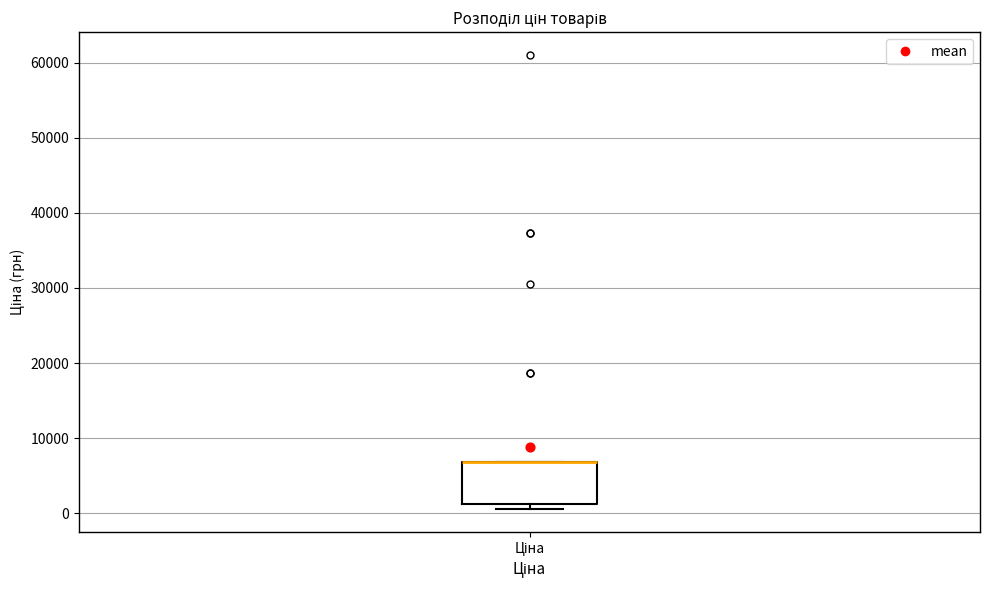

Transcribe this box plot: give where the median line is, the range the box spans, and where the two whiskers end, as read against the y-axis. The values are not printed on the chart, so give them approximately, as read against the axis.

median 7000 (drawn on the box's upper edge), box 1000 to 7000, whiskers 1000 (just below the box's lower edge) to 7000